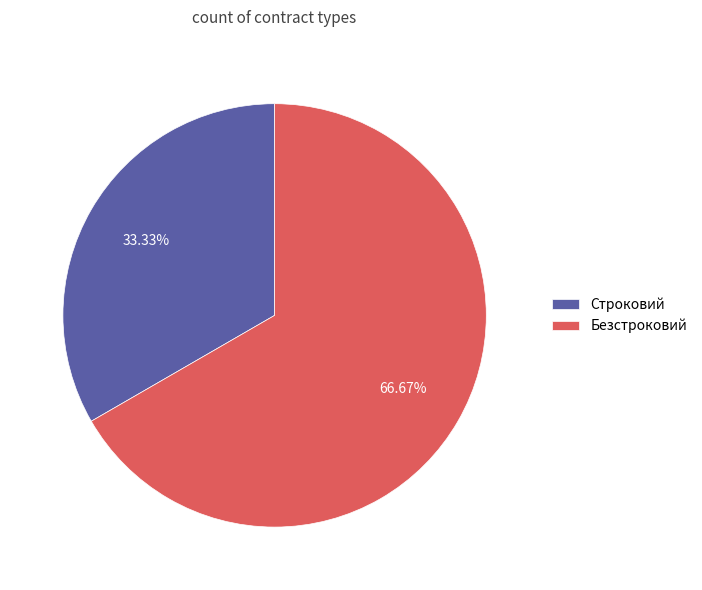

What is the ratio of the value at Безстроковий to the value at Строковий?

2.0